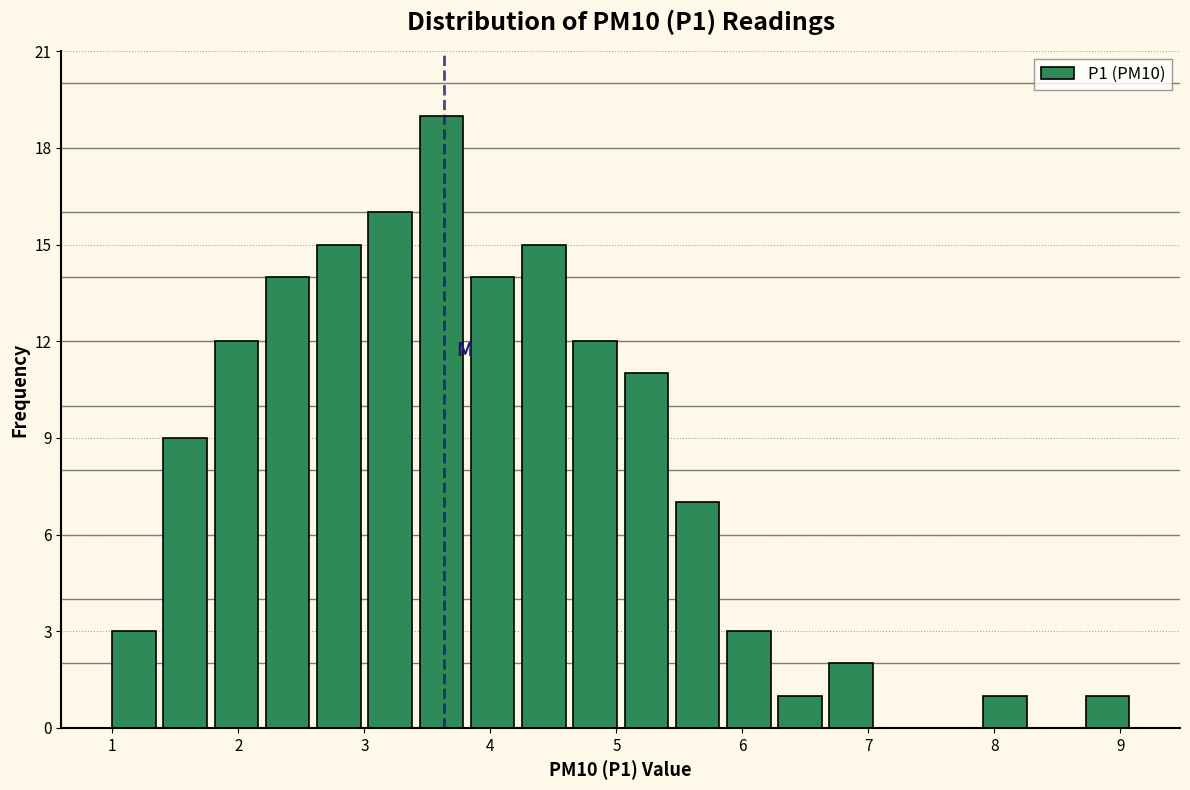

Reading left to right, transcribe this chart: for each bar, give the range it covers on the x-axis and its height. Neither the bar edges nor the heights are printed on the chart, so give them approximately, as read against the axes.

1.0 to 1.4: 3
1.4 to 1.8: 9
1.8 to 2.2: 12
2.2 to 2.6: 14
2.6 to 3.0: 15
3.0 to 3.4: 16
3.4 to 3.8: 19
3.8 to 4.3: 14
4.3 to 4.7: 15
4.7 to 5.1: 12
5.1 to 5.5: 11
5.5 to 5.9: 7
5.9 to 6.3: 3
6.3 to 6.7: 1
6.7 to 7.1: 2
7.1 to 7.5: 0
7.5 to 7.9: 0
7.9 to 8.3: 1
8.3 to 8.7: 0
8.7 to 9.1: 1